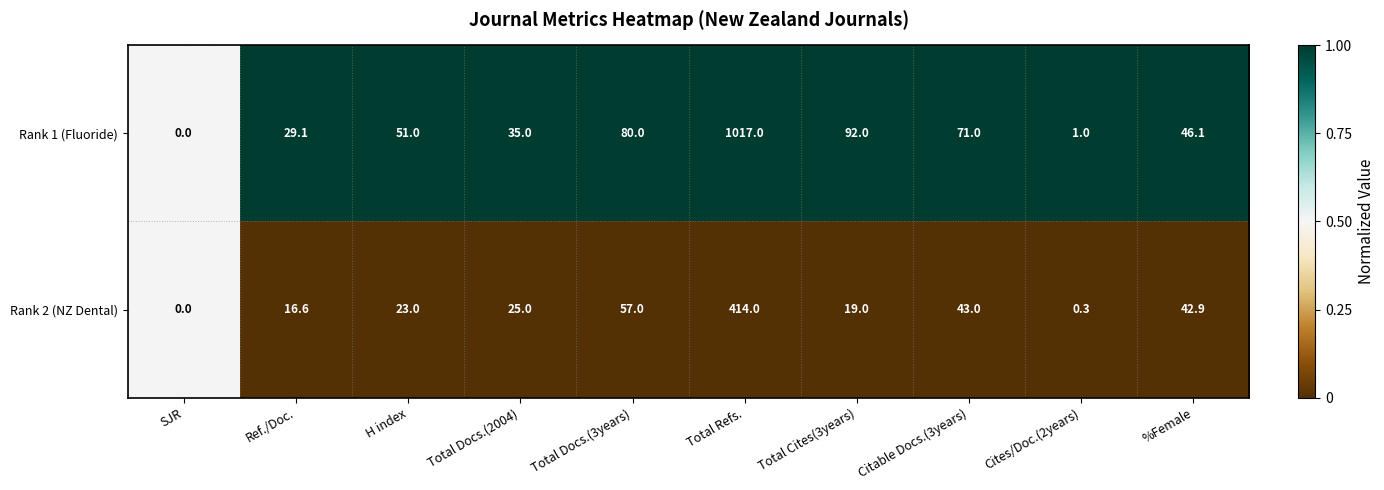

Where is Rank 2 (NZ Dental) nearest to the value 207?

Total Docs.(3years)